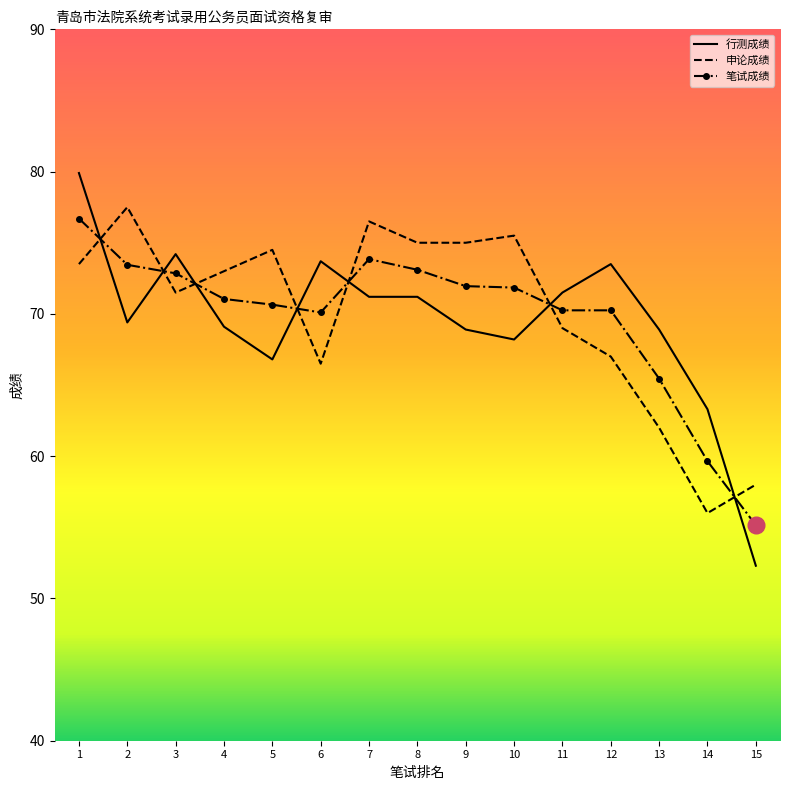

What is the total value across all series at 3?

218.6